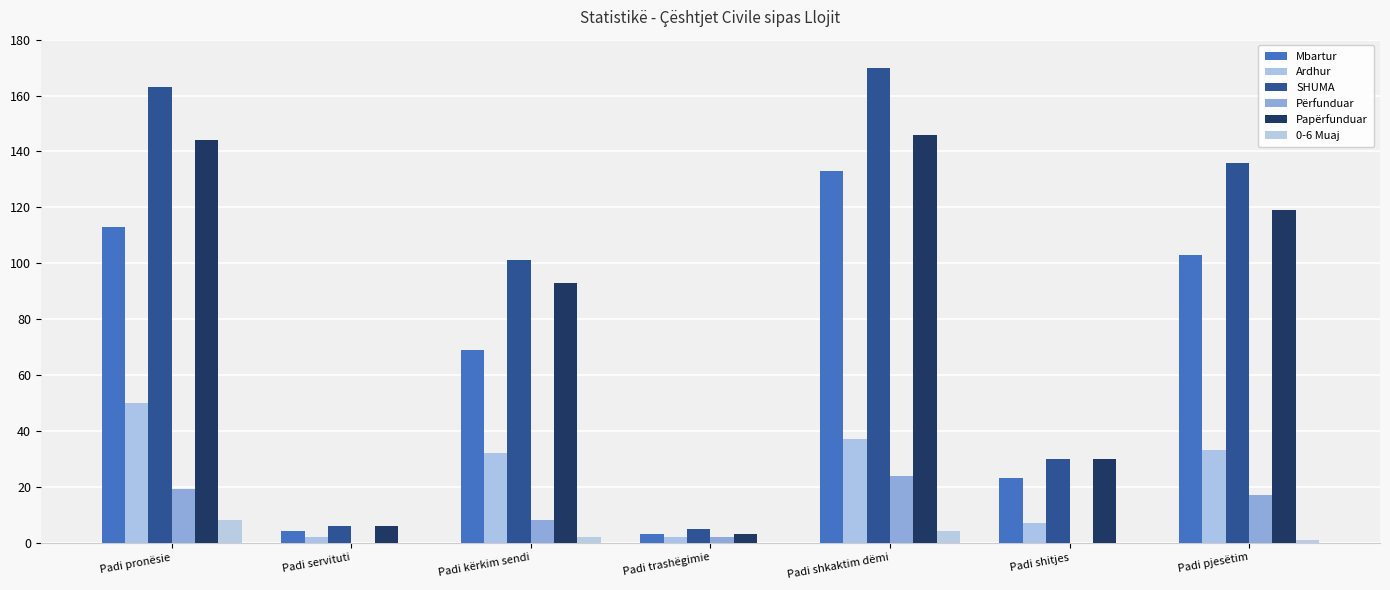

Which series has the largest total across all categories?

SHUMA